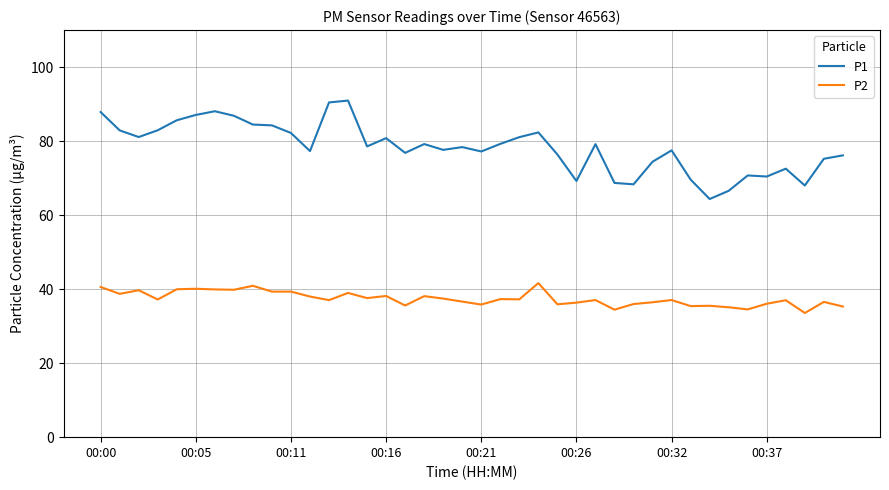

Which series has the widest spread of values?

P1